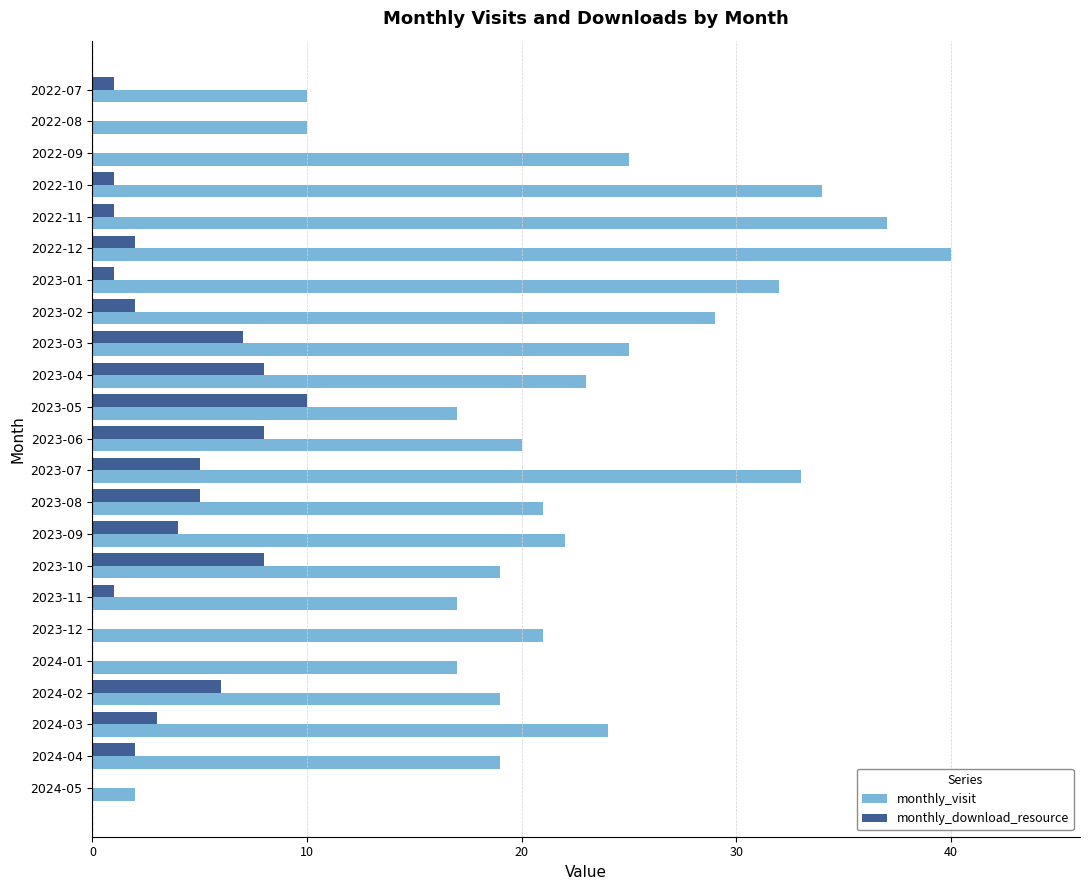

What is the sum of all monthly_download_resource values?

75